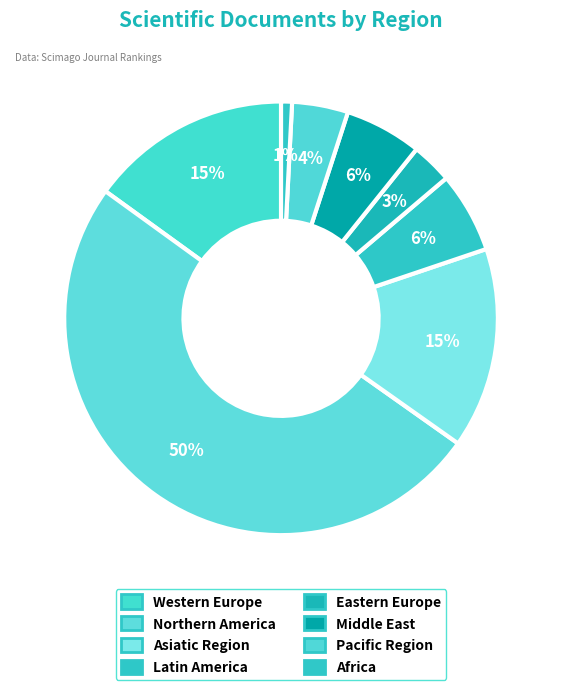

Rank the categories by value from lowest to highest.

Africa, Eastern Europe, Pacific Region, Middle East, Latin America, Asiatic Region, Western Europe, Northern America